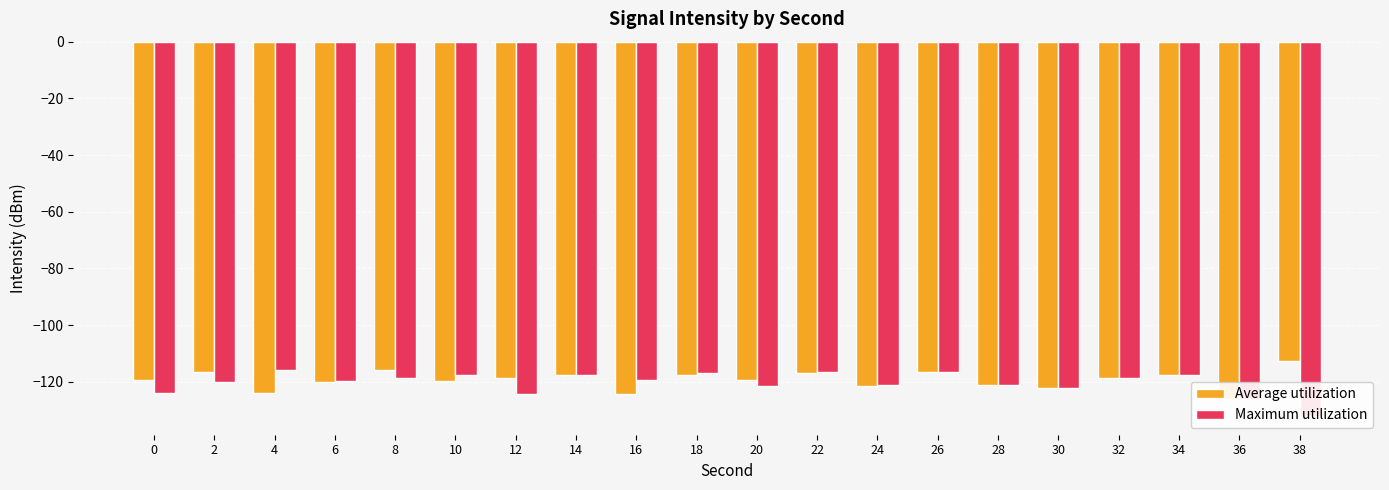

Rank the categories by Maximum utilization value from highest to lowest.

4, 22, 26, 18, 10, 34, 14, 8, 32, 16, 6, 2, 24, 28, 20, 30, 0, 12, 36, 38